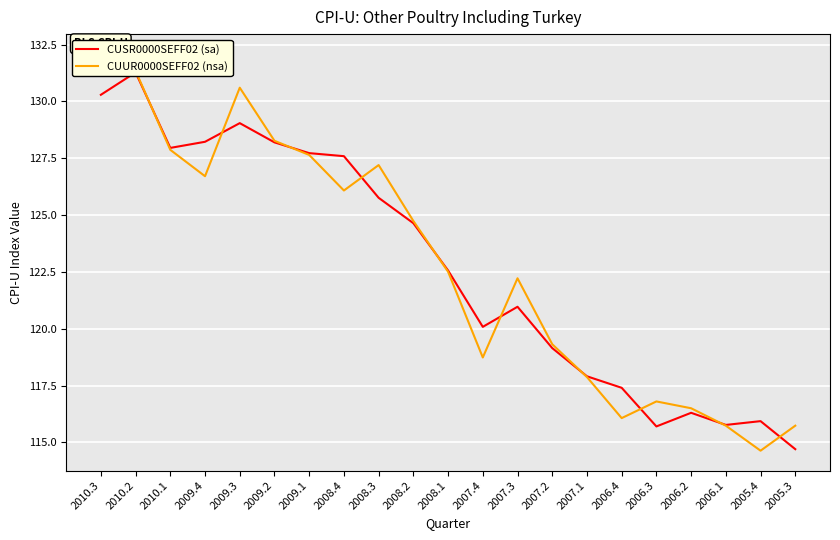

At which label does CUSR0000SEFF02 (sa) first exceed 122?

2010.3